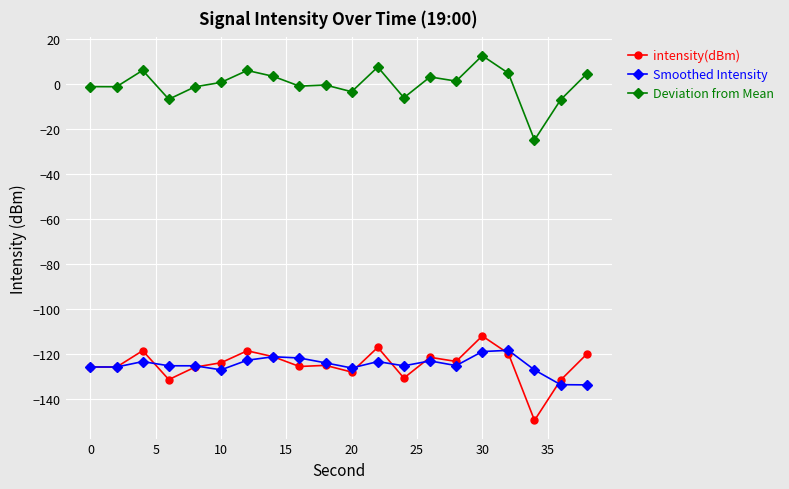

What is the smallest value displayed?

-149.4